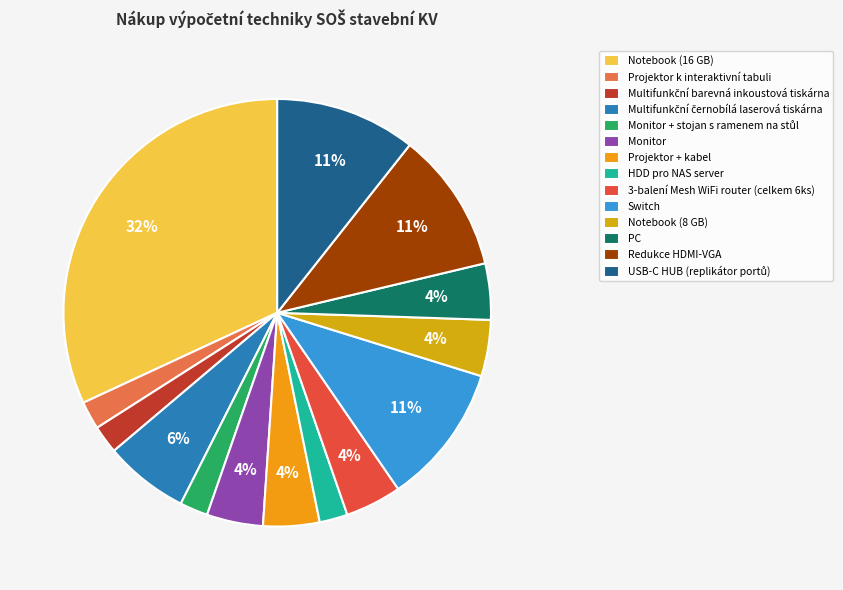

Is the sum of Redukce HDMI-VGA and HDD pro NAS server greater than half?

No